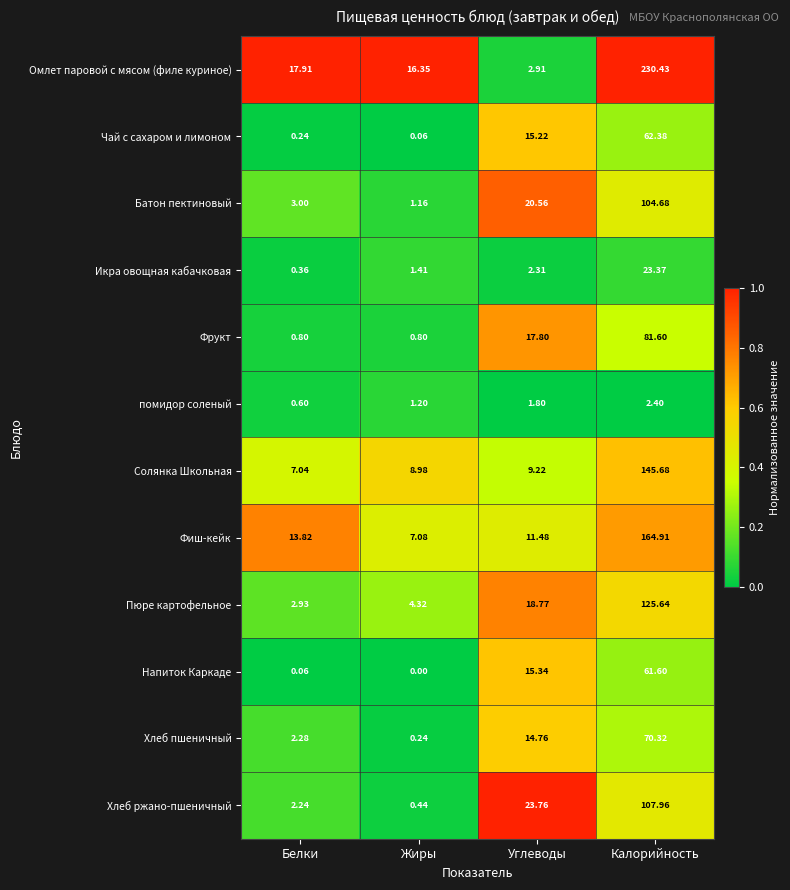

Which series changed the most between Жиры and Углеводы?

Хлеб ржано-пшеничный